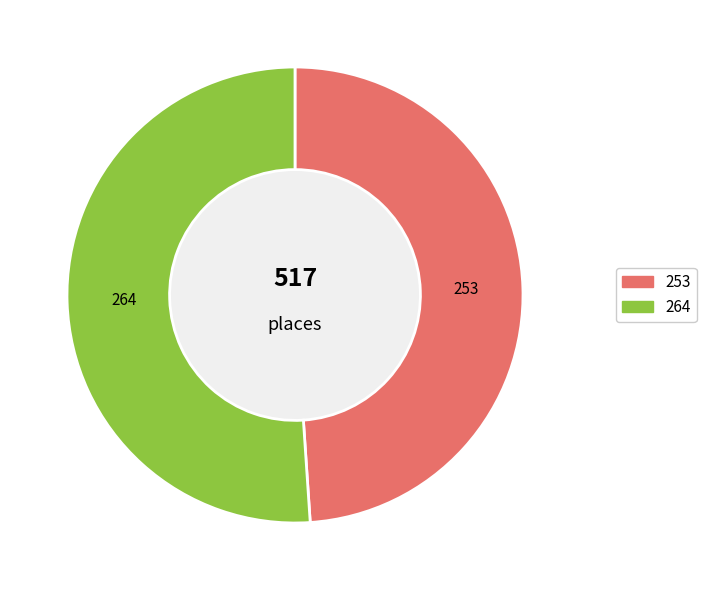

Is there a majority slice in this chart?

Yes